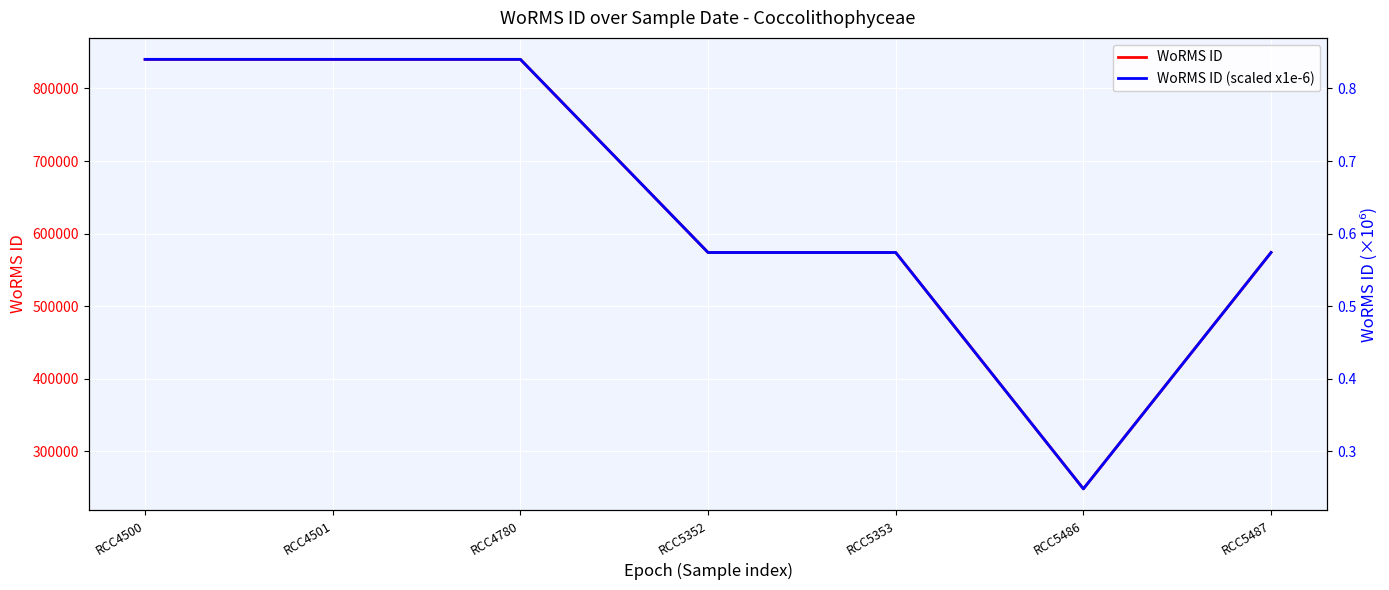

True or false: WoRMS ID and WoRMS ID (scaled x1e-6) intersect in this chart.

False